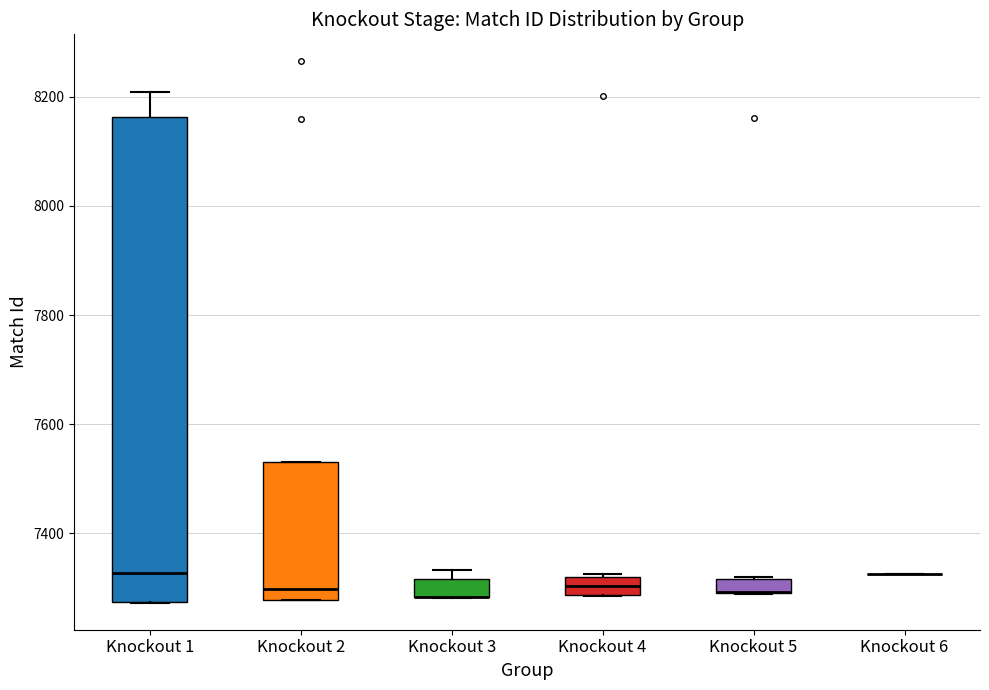

Where does the median line of the box for Knockout 2 sit on the y-axis? The values are not printed on the chart, so give them approximately, as read against the axis.

7300